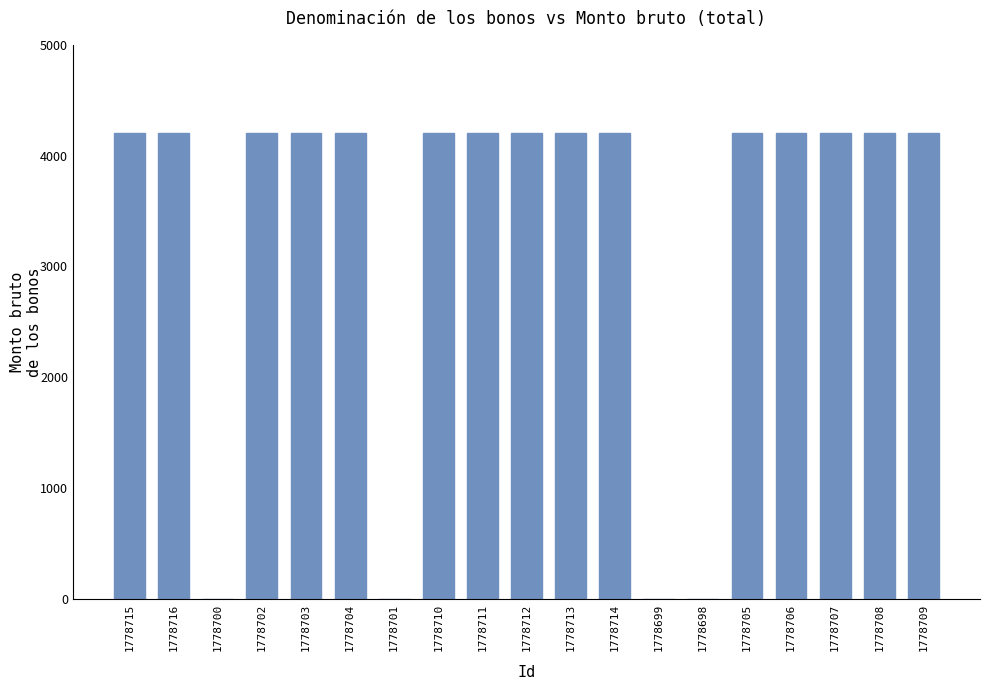

Approximately how many times larger is the value at 1778716 compared to 1778708?

1.0